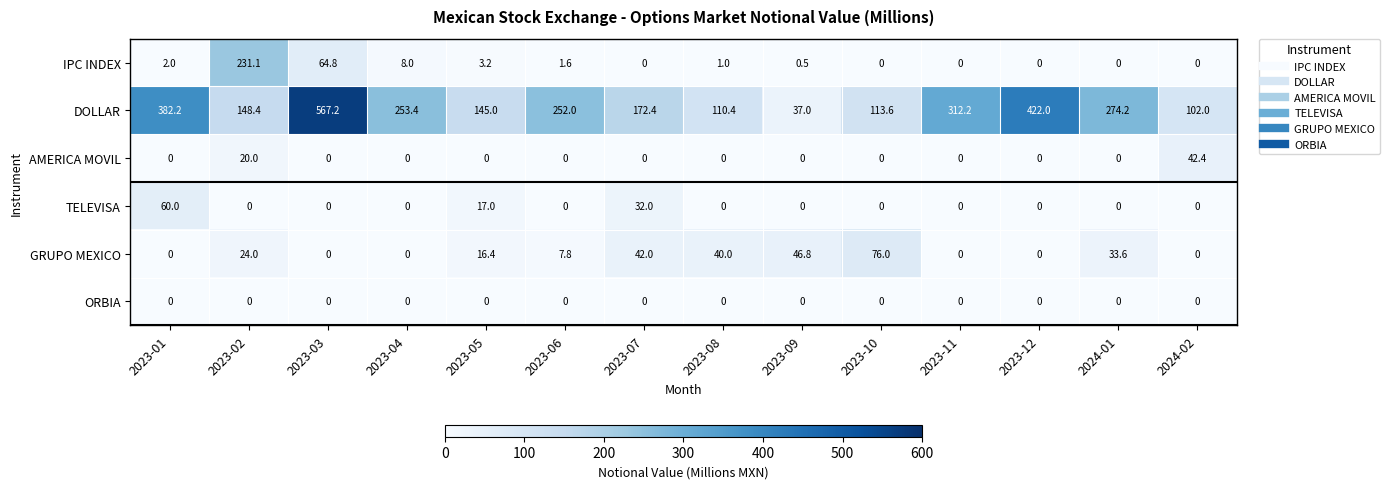

What is the difference between the highest and lowest values at 2023-06?

252.0